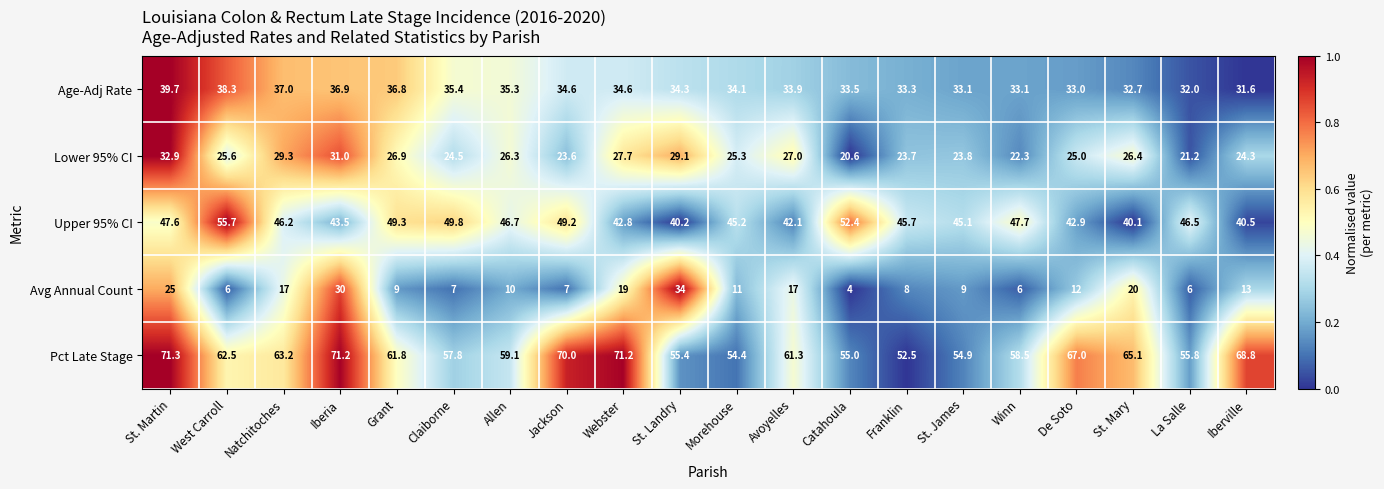

True or false: Upper 95% CI has a value of 34.4 at Claiborne.

False